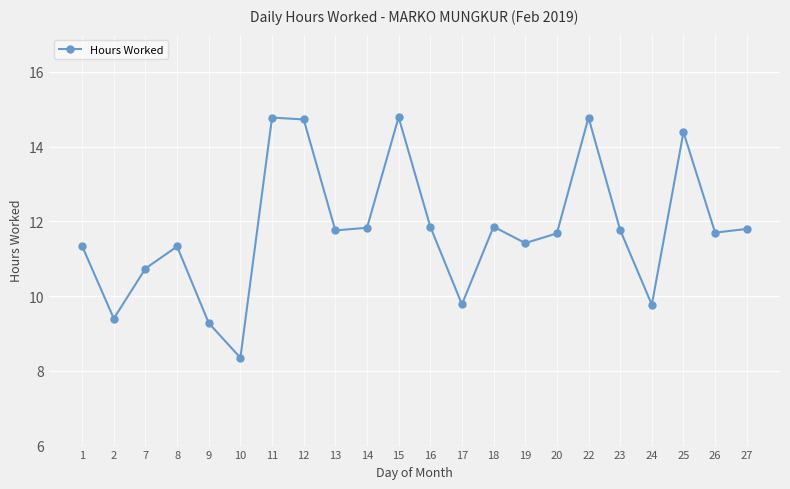

Approximately how many times larger is the value at 26 compared to 19?

1.0